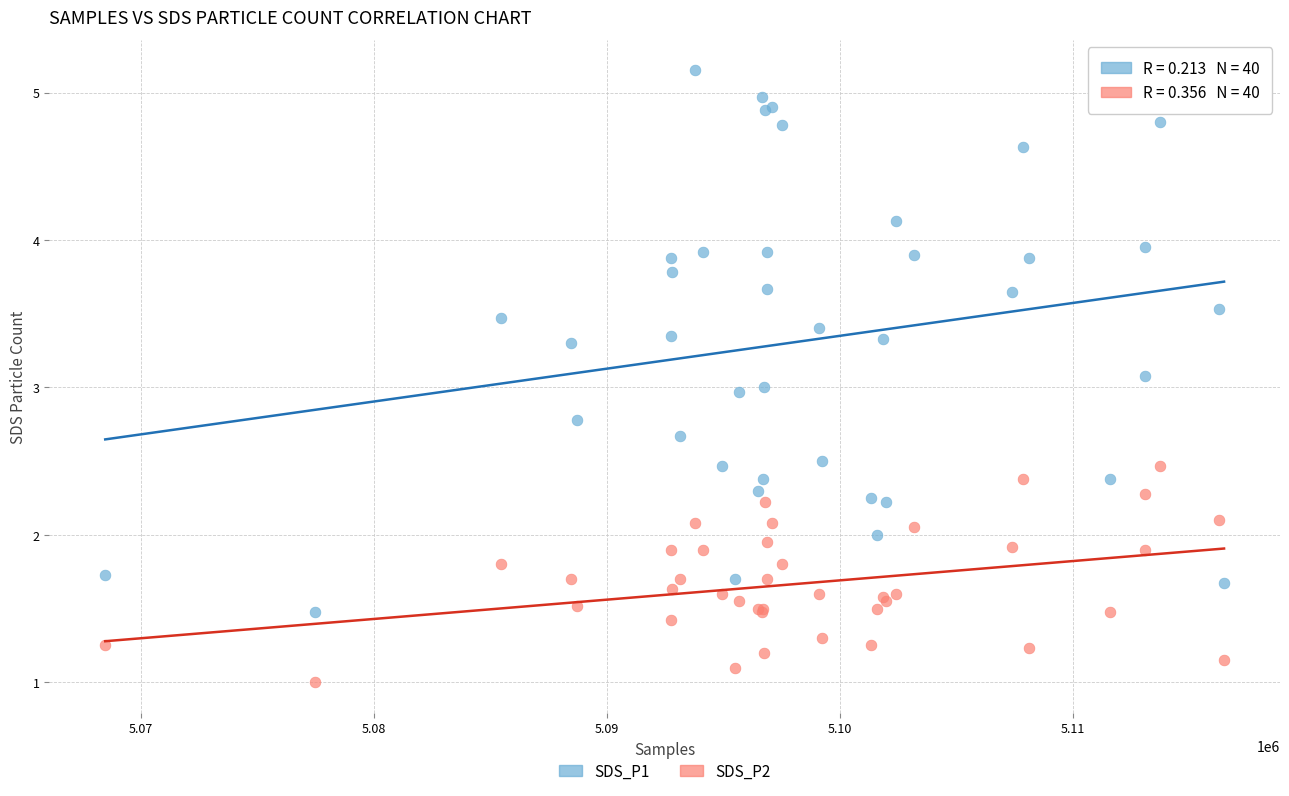

What are all the series names shown in the legend?

SDS_P1, SDS_P2